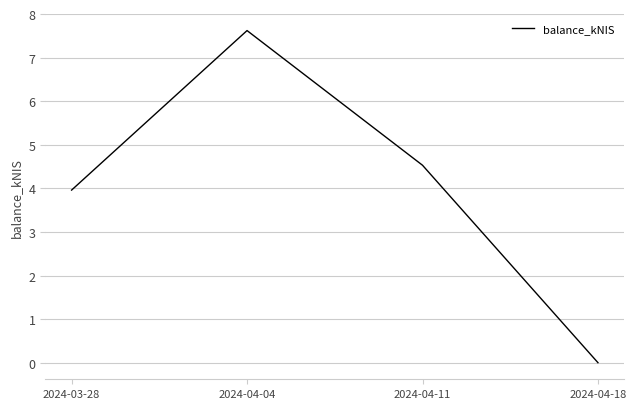

True or false: the data shows 4.5 at 2024-04-11.

True